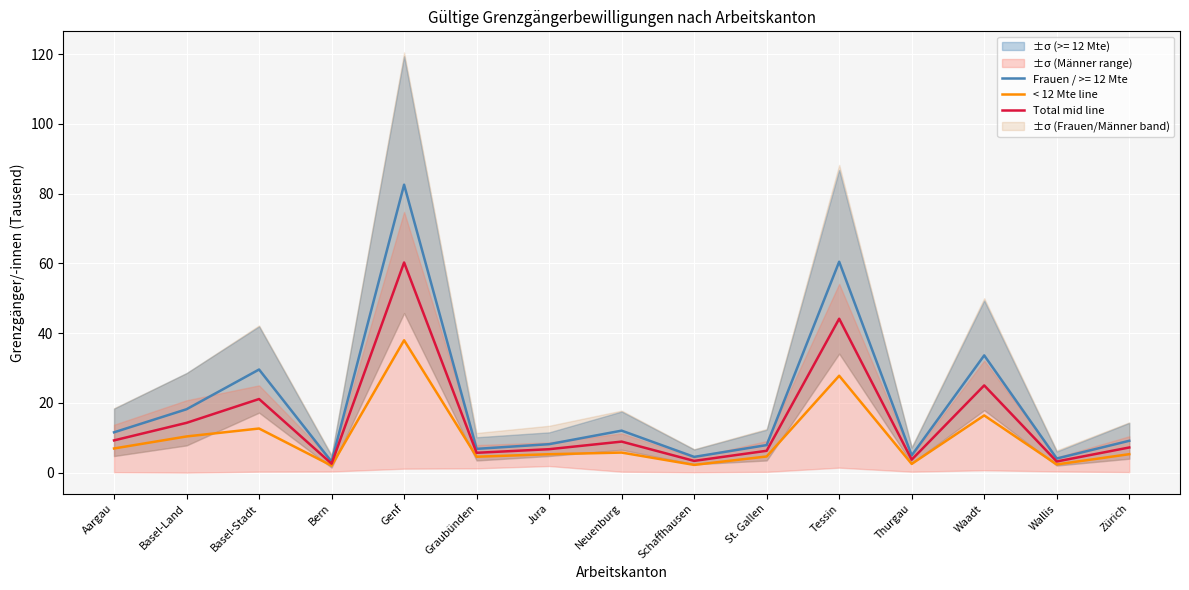

What is the label of the 12th point from the right?

Bern